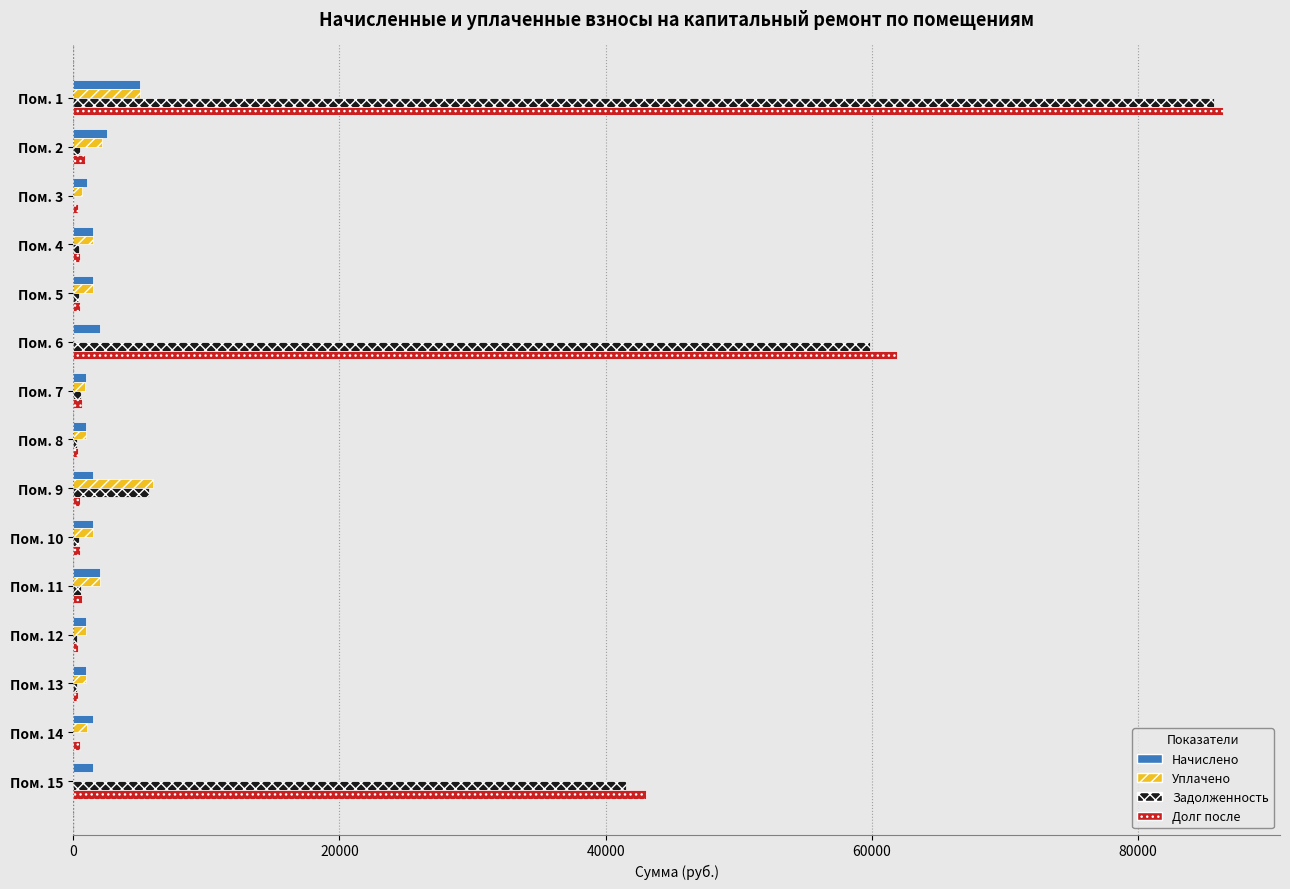

How many values in the Начислено series exceed 1504?

10